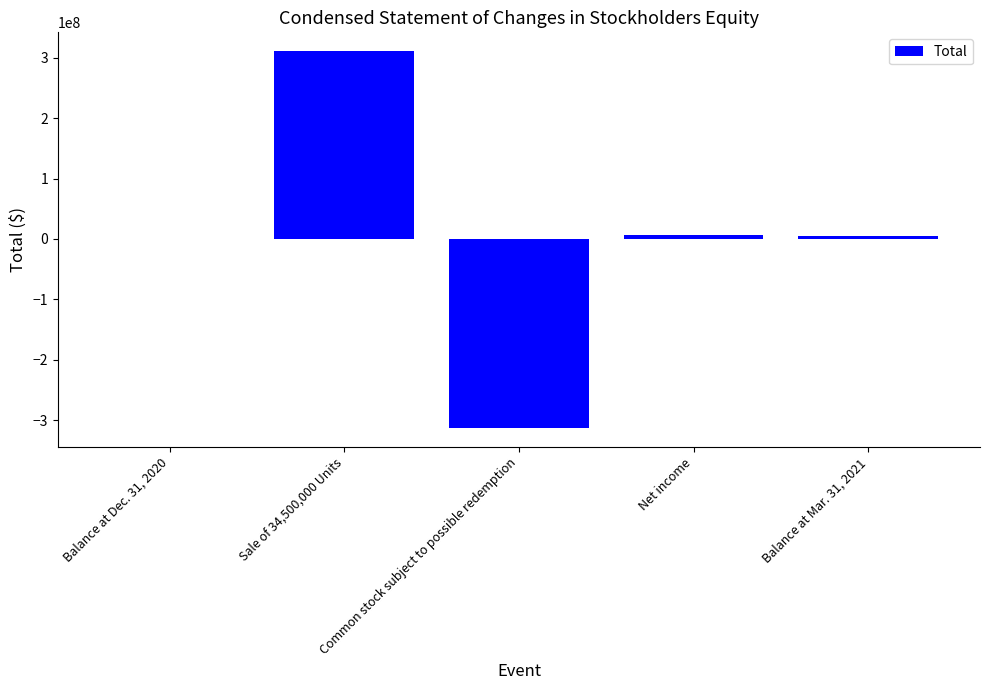

The value at Sale of 34,500,000 Units is 427304791. True or false?

False